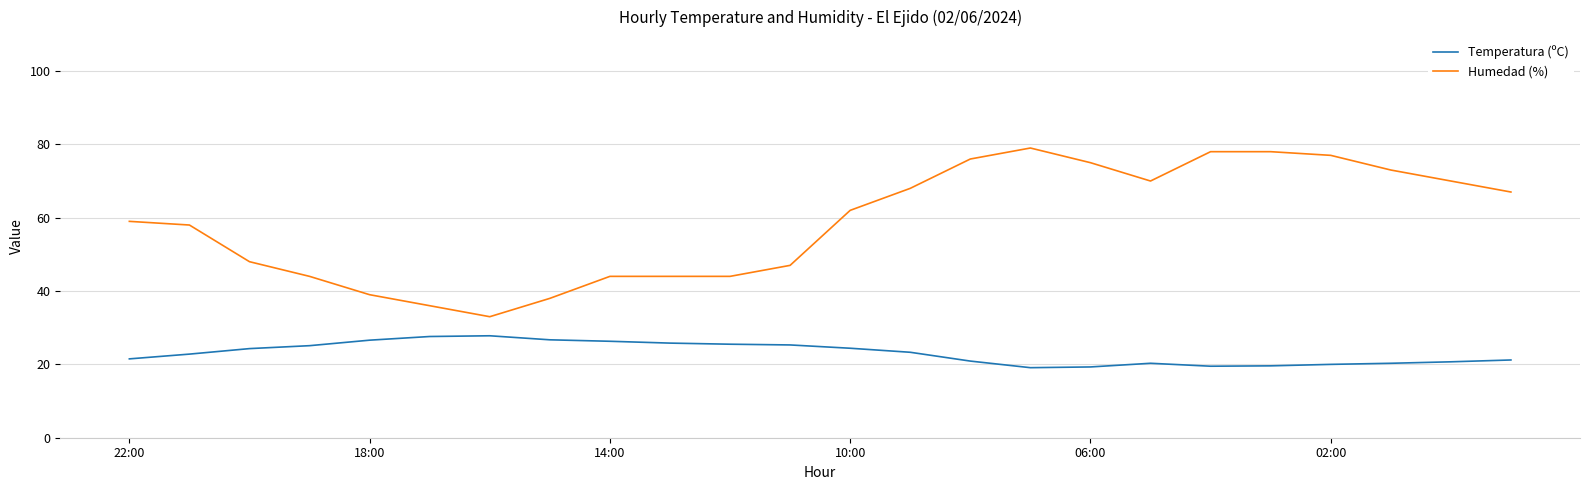

How many lines are shown in the chart?

2